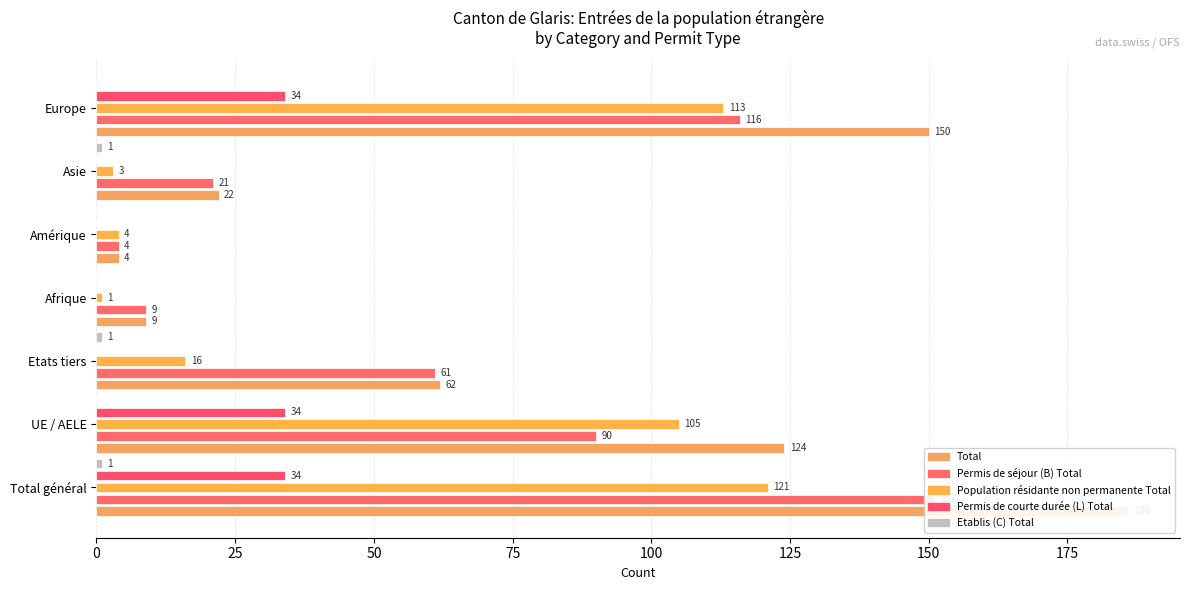

What value does the Permis de courte durée (L) Total series have at Total général?

34